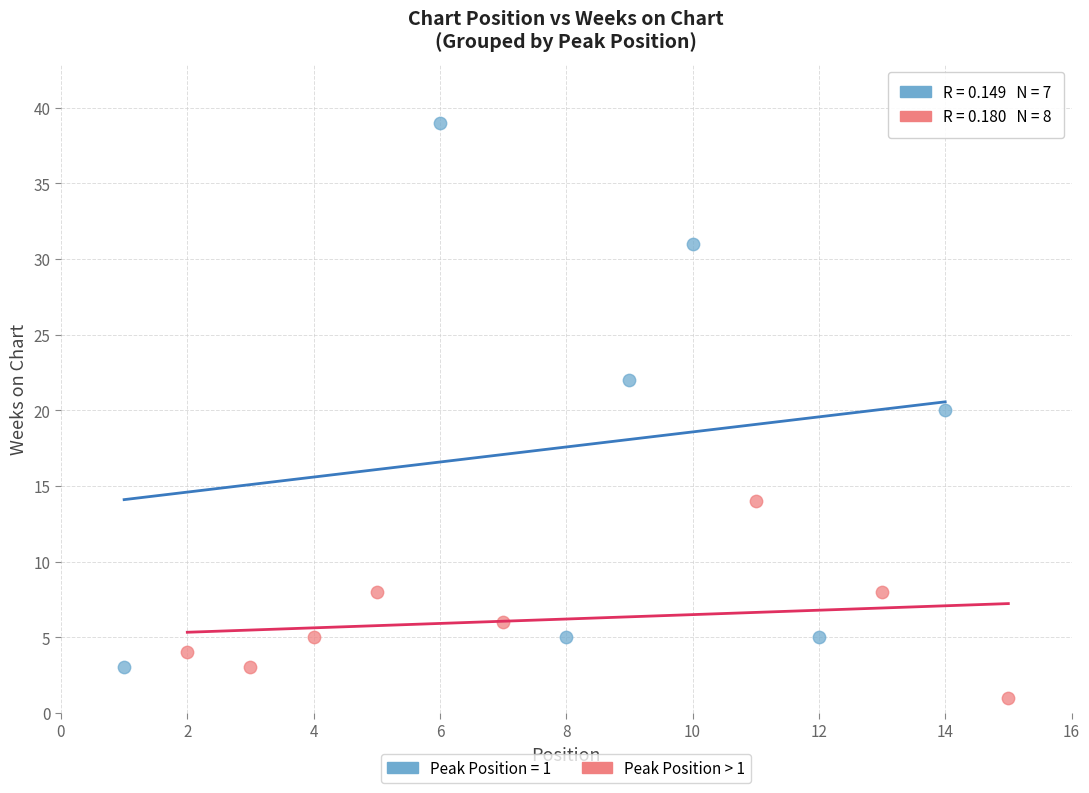

Which series reaches the maximum Y coordinate?

Peak Position = 1